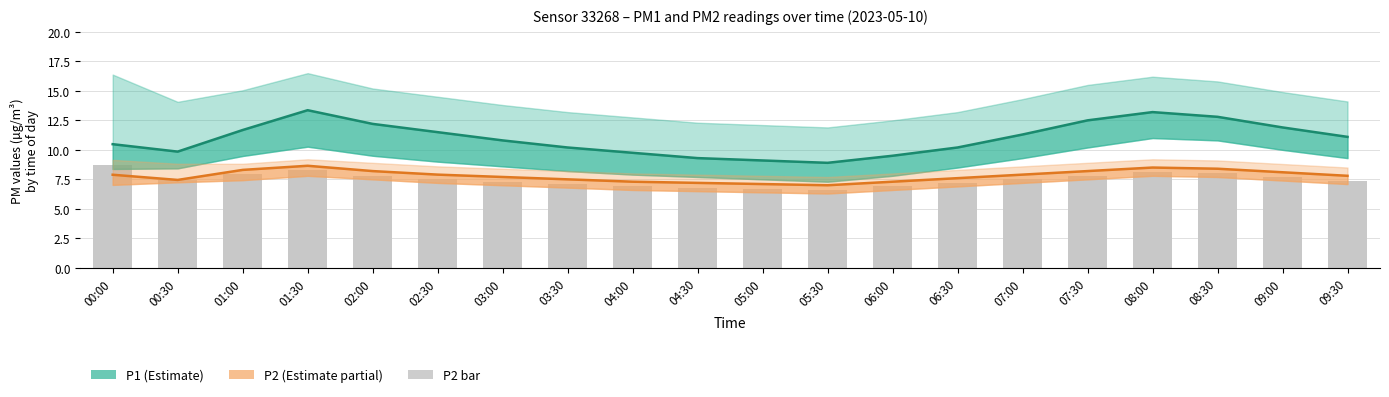

How many data points in P2 (bar) are above 7?

15